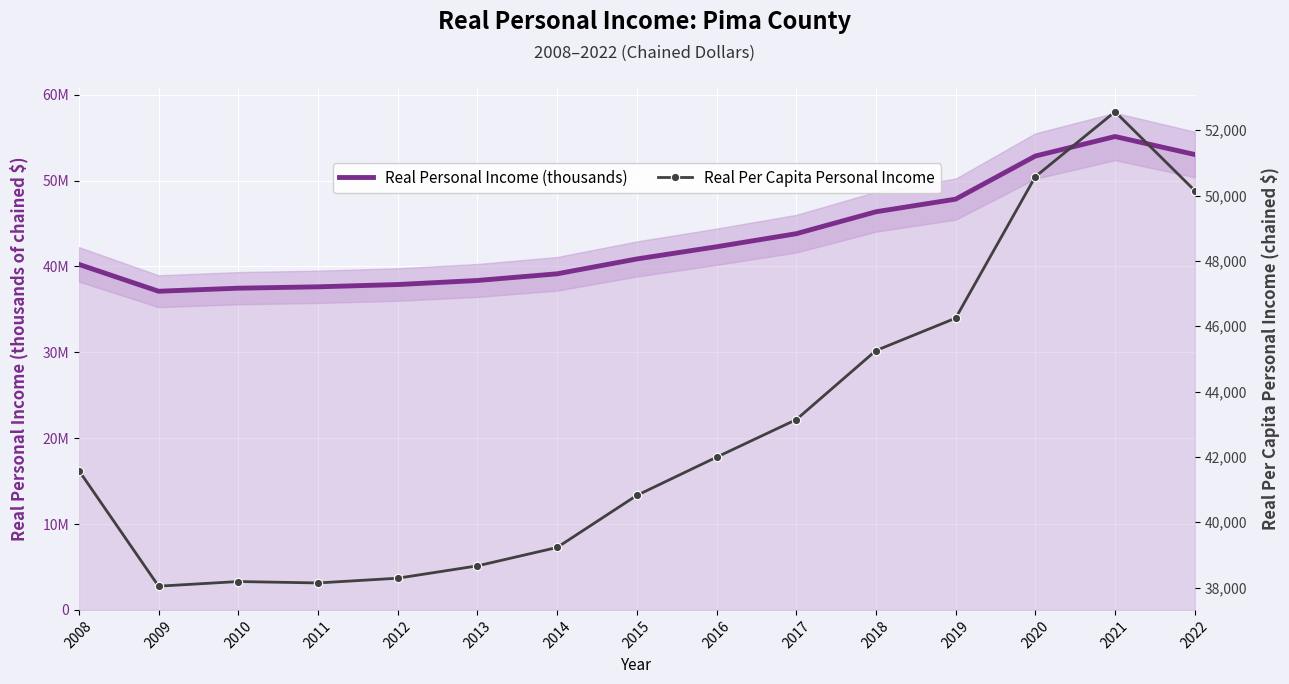

What is the maximum value shown in the chart?

55135449